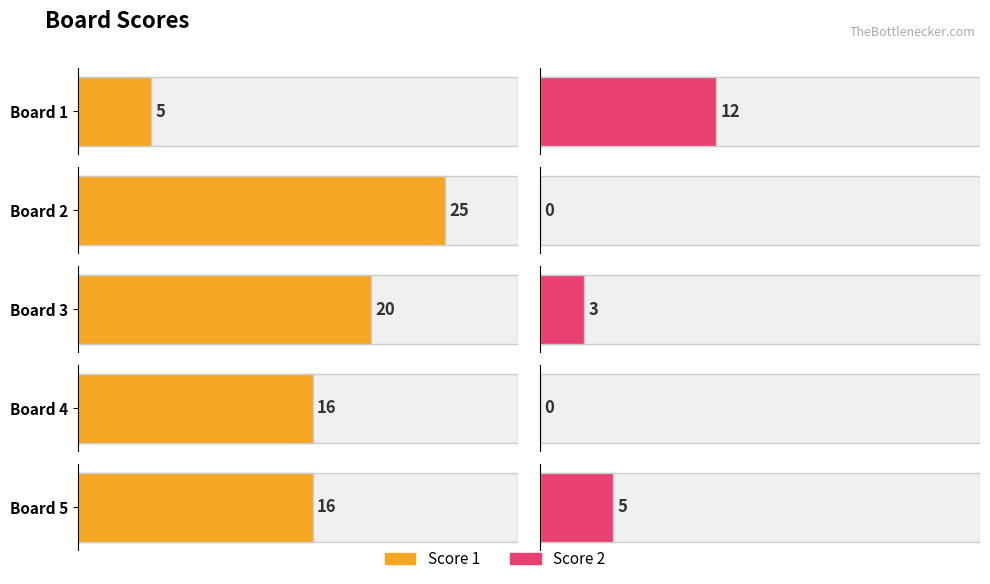

Is the value of Score 1 at Board 3 greater than the value of Score 2 at Board 2?

Yes